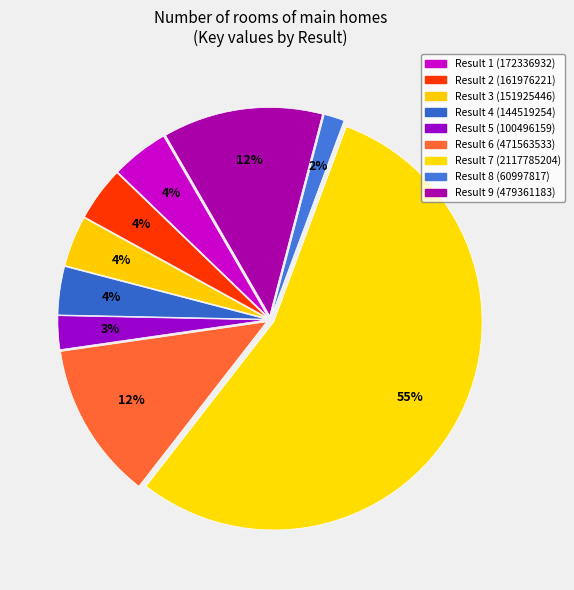

Count the number of slices in the pie.

9